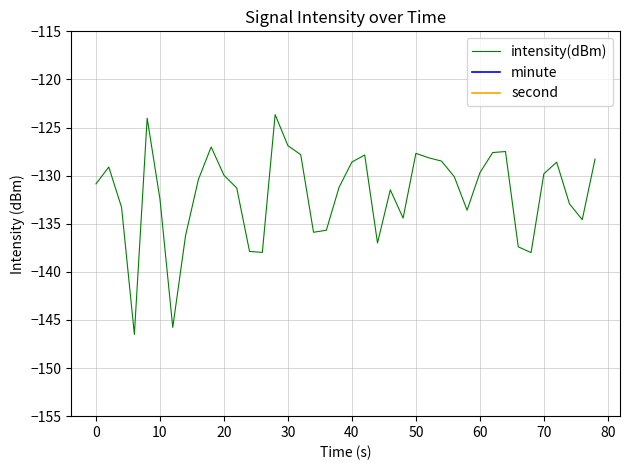

Rank the series by their average value, from lowest to highest.

intensity(dBm), minute, second